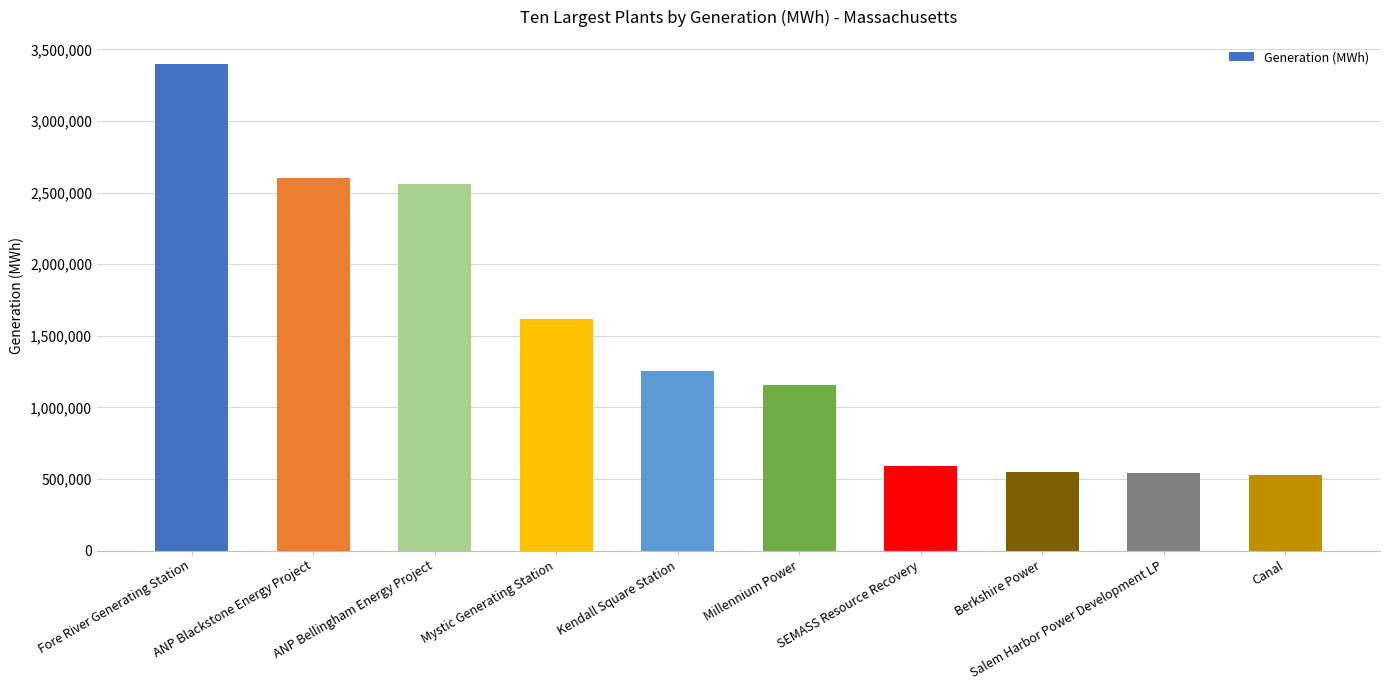

What is the average value?

1478767